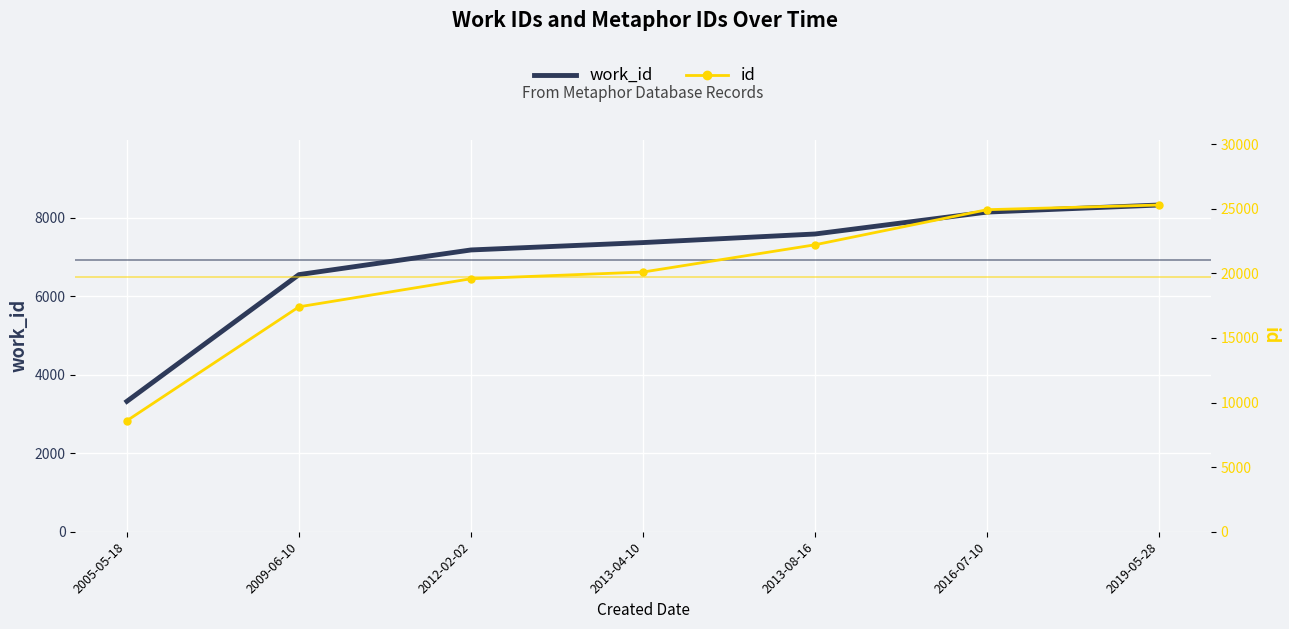

Which series has the largest total across all categories?

id